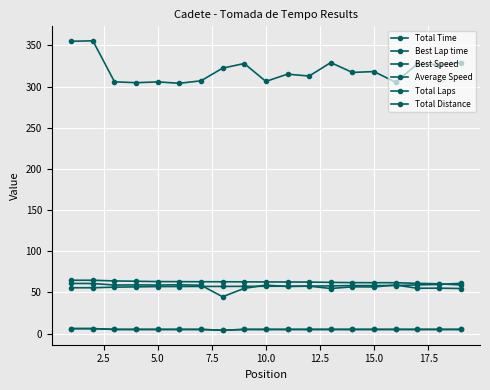

Is this an area chart (filled region under the line)?

No